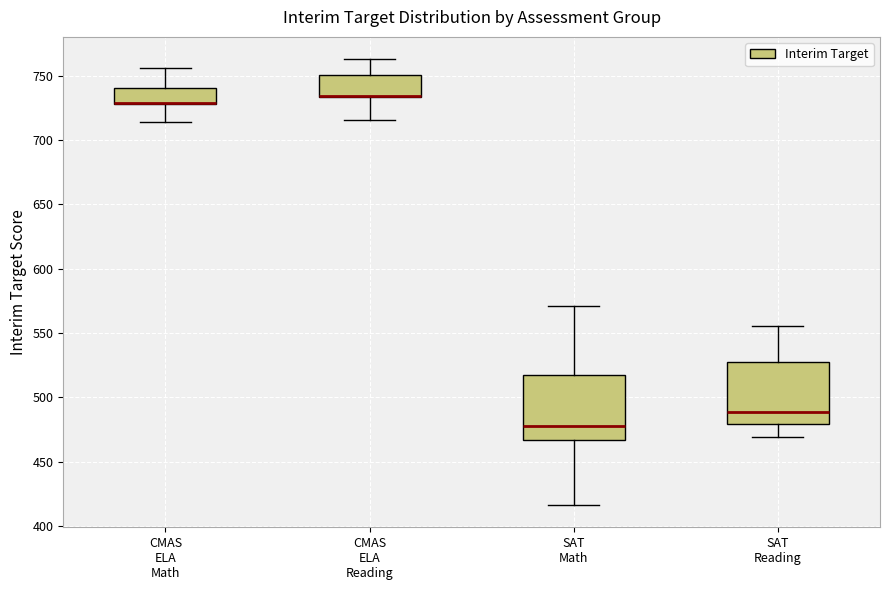

Reading left to right, read every box against the y-axis: the position of its median line, the range the box covers, and the ends of its whiskers. The values are not printed on the chart, so give them approximately, as read against the axis.

CMAS ELA Math: median 730 (drawn on the box's lower edge), box 730 to 740, whiskers 715 to 755
CMAS ELA Reading: median 735 (drawn on the box's lower edge), box 735 to 750, whiskers 715 to 765
SAT Math: median 480, box 465 to 515, whiskers 415 to 570
SAT Reading: median 490, box 480 to 525, whiskers 470 to 555